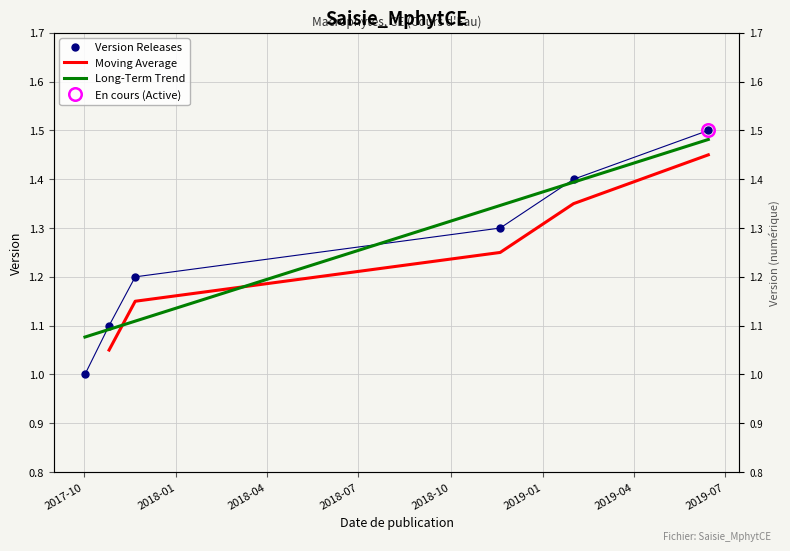

The chart shows a value of 1.0 at 2017-10-02. True or false?

True